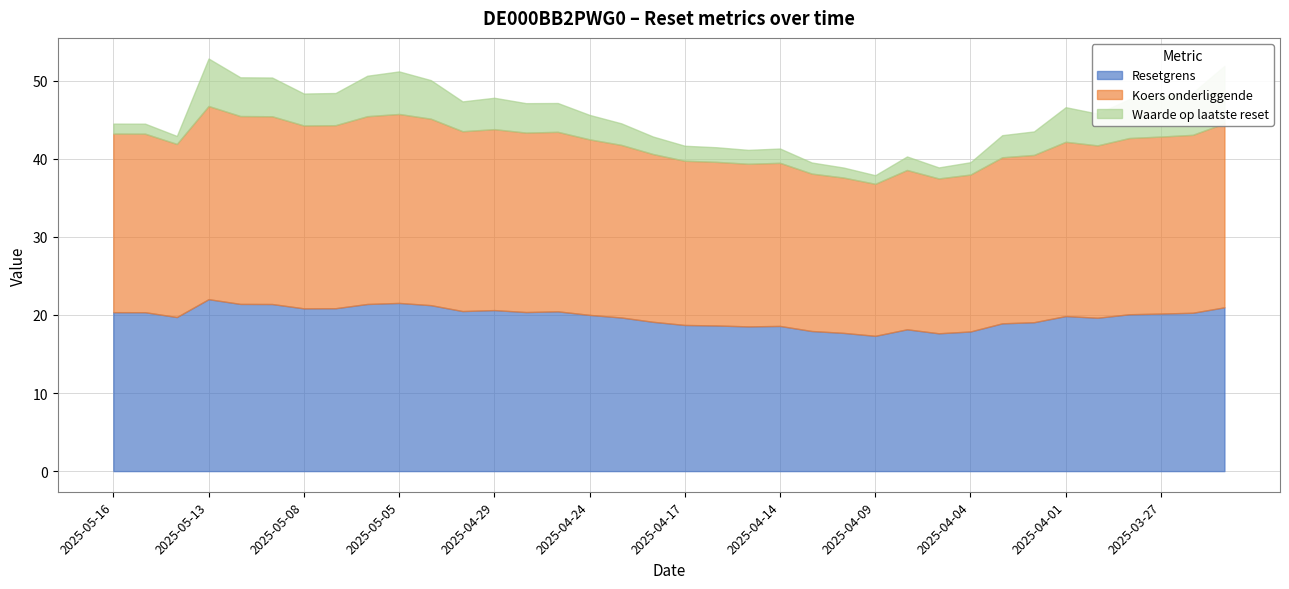

Does the chart display data point markers on the line(s)?

No